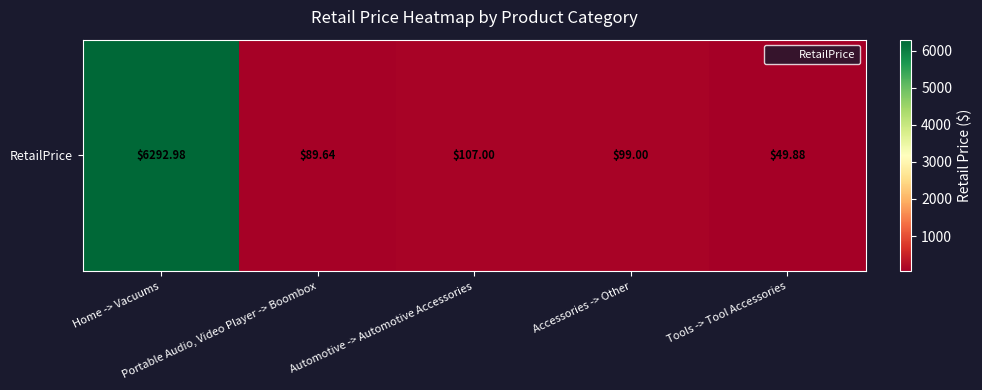

At which label does the data first exceed 99?

Home -> Vacuums